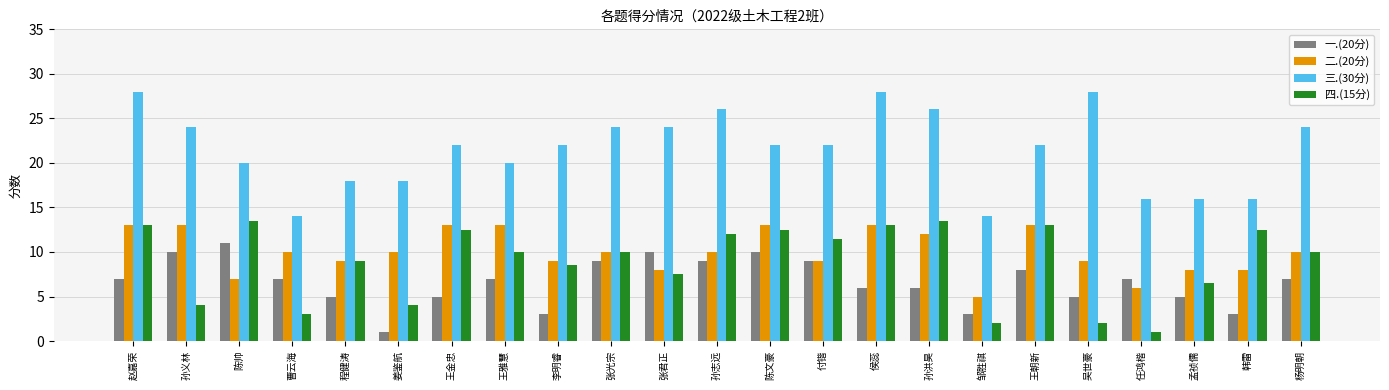

Are the bars grouped side by side (vs. stacked)?

Yes